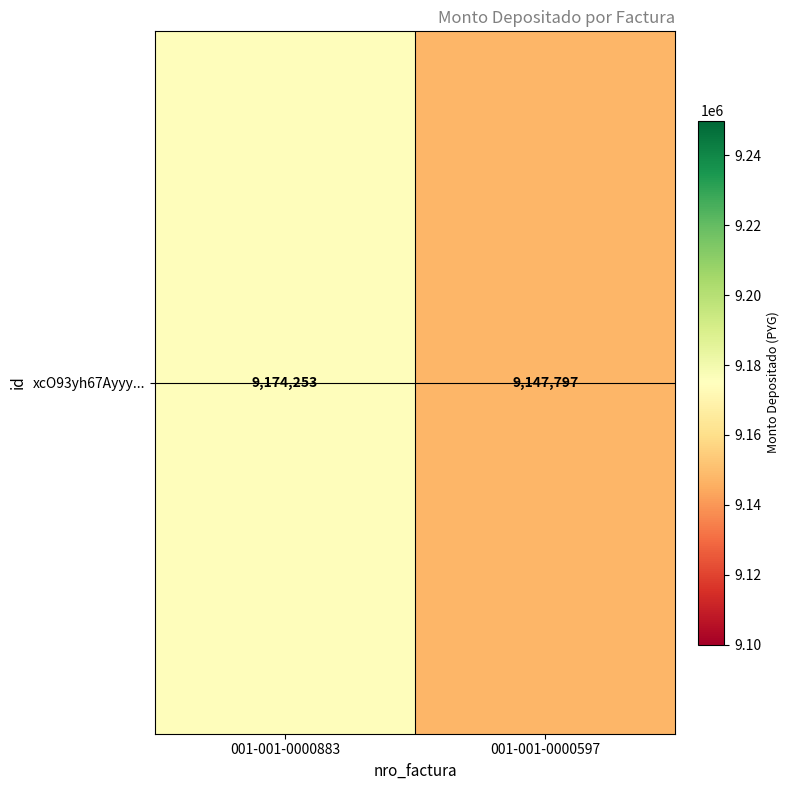

Reading left to right, extract all data points from this chart.

001-001-0000883=9174253	001-001-0000597=9147797